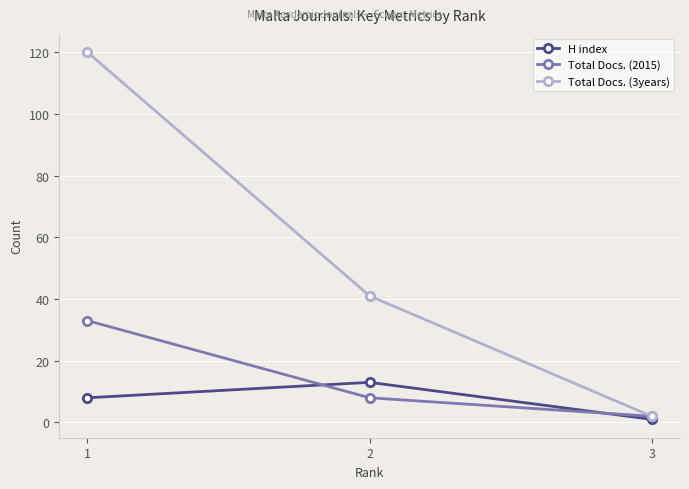

How many series are shown in this chart?

3